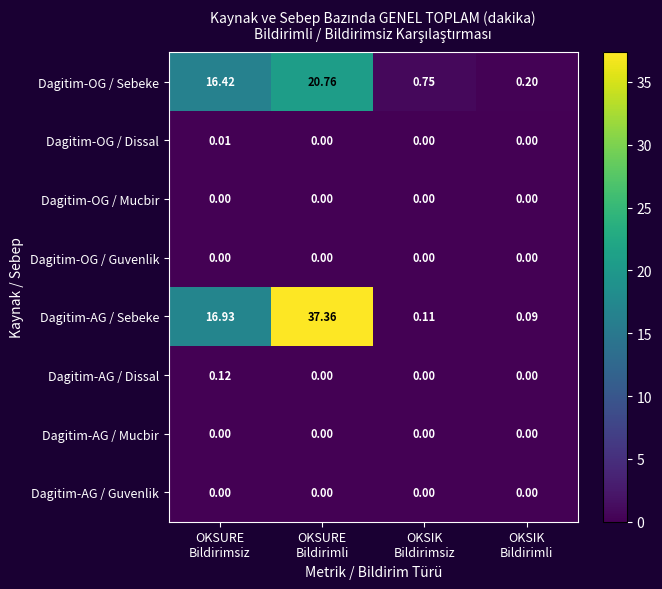

Which series has the largest range (max minus min)?

Dagitim-AG / Sebeke